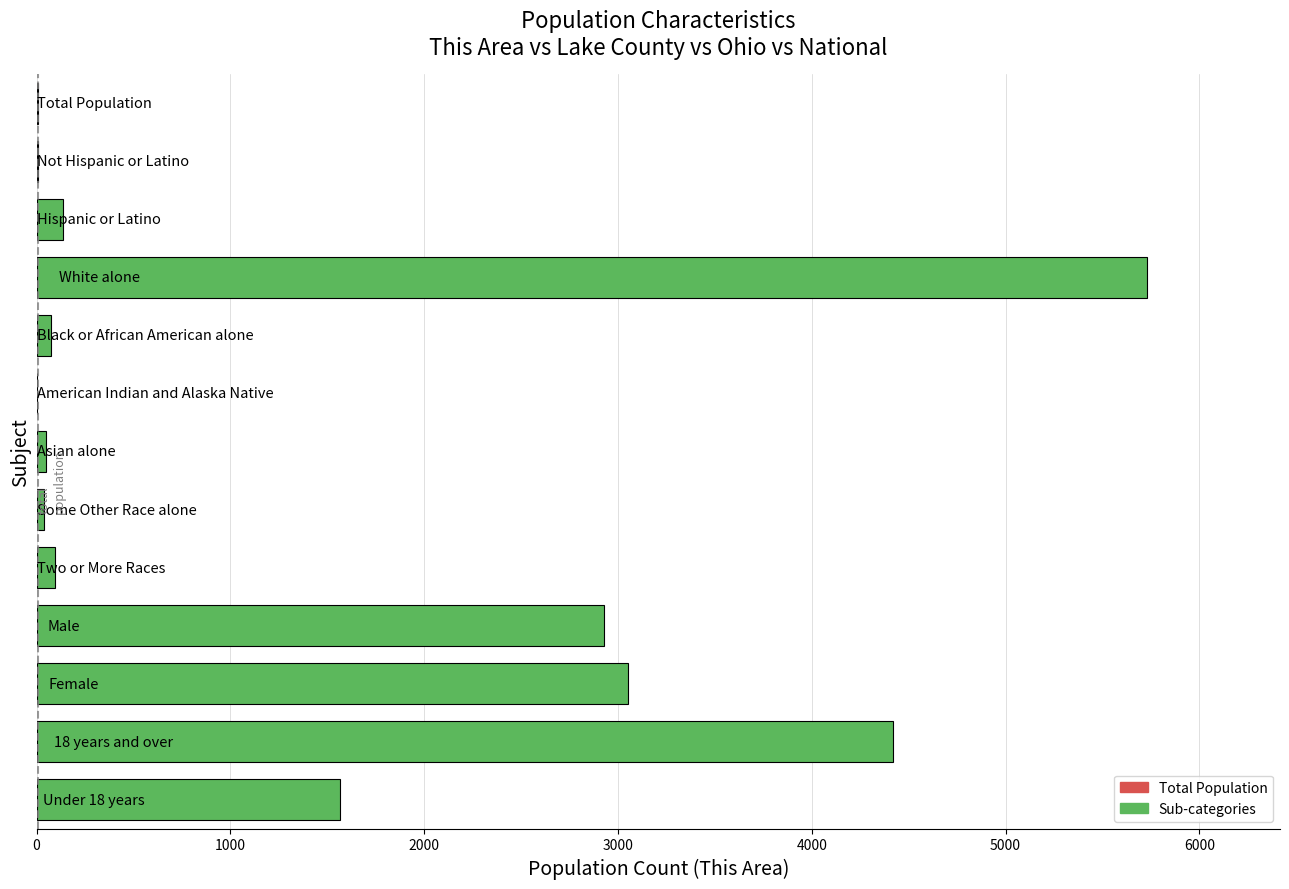

What is the greatest value displayed?

5729